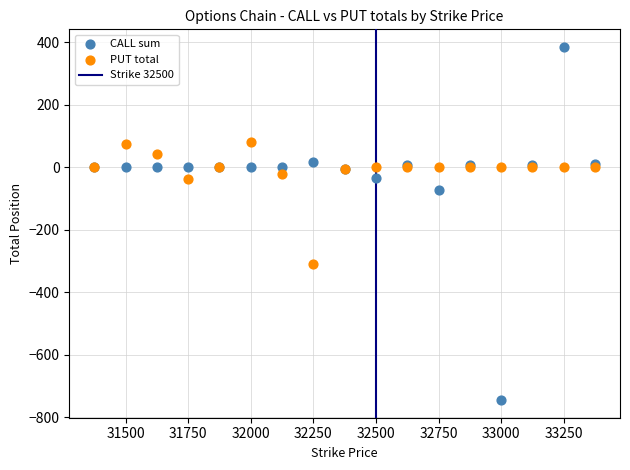

Which series contains the highest Y value?

CALL sum